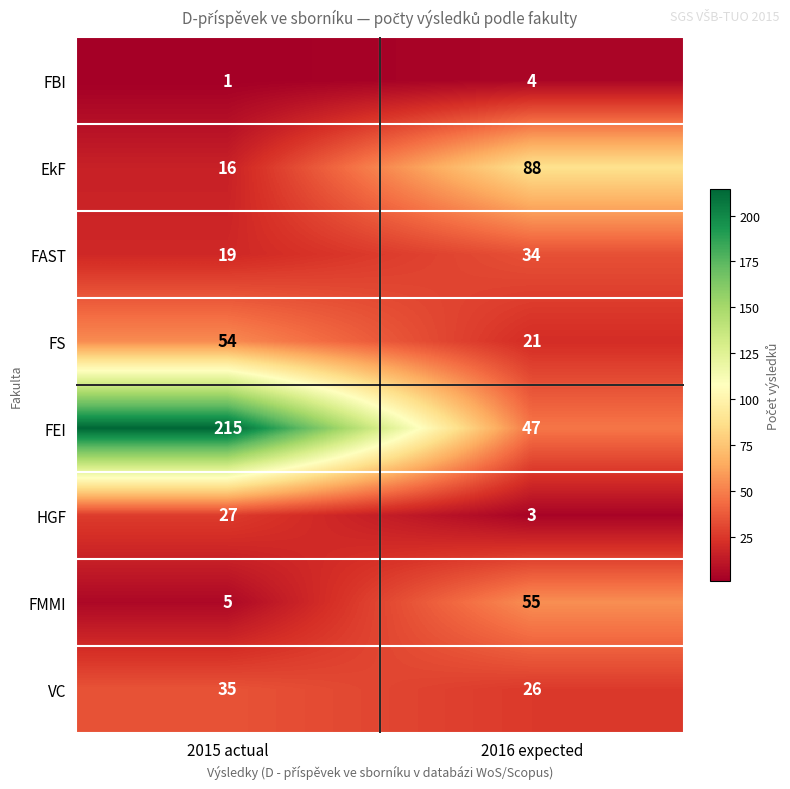

Is the value of EkF at 2015 actual greater than the value of FS at 2016 expected?

No